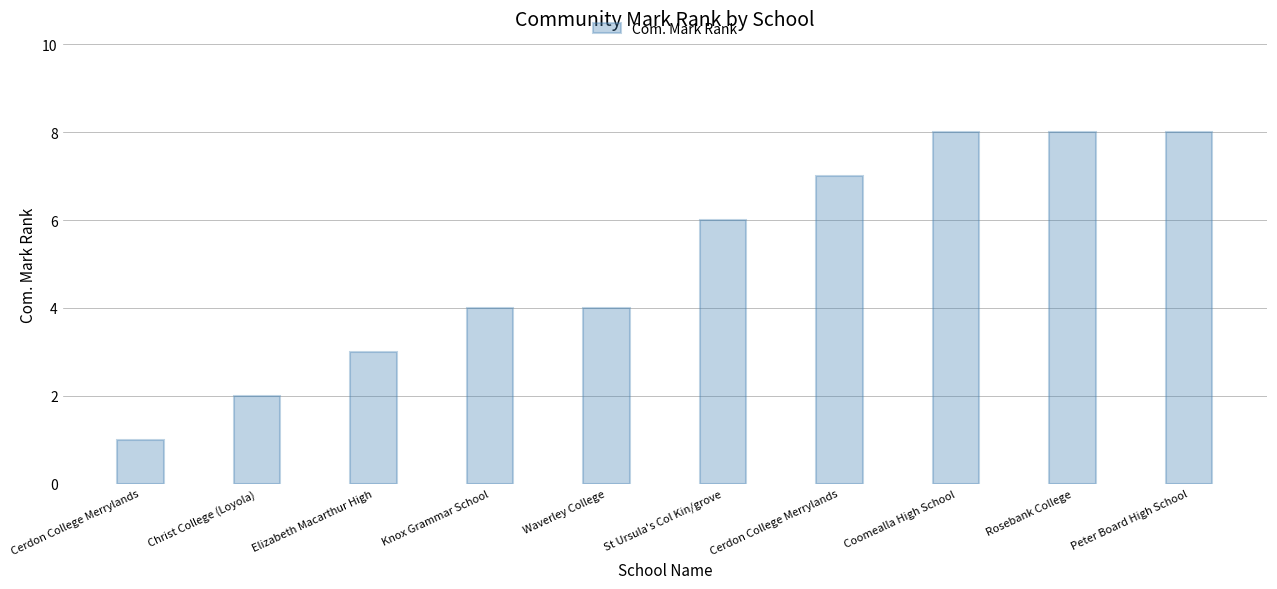

How many distinct data groups are displayed?

1